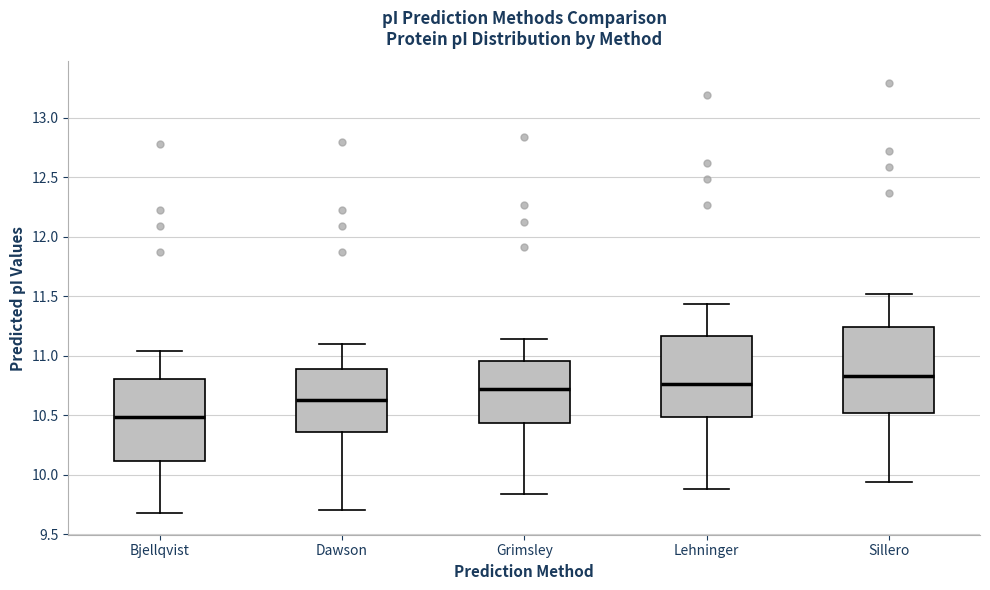

Which box has the lowest median line?

Bjellqvist